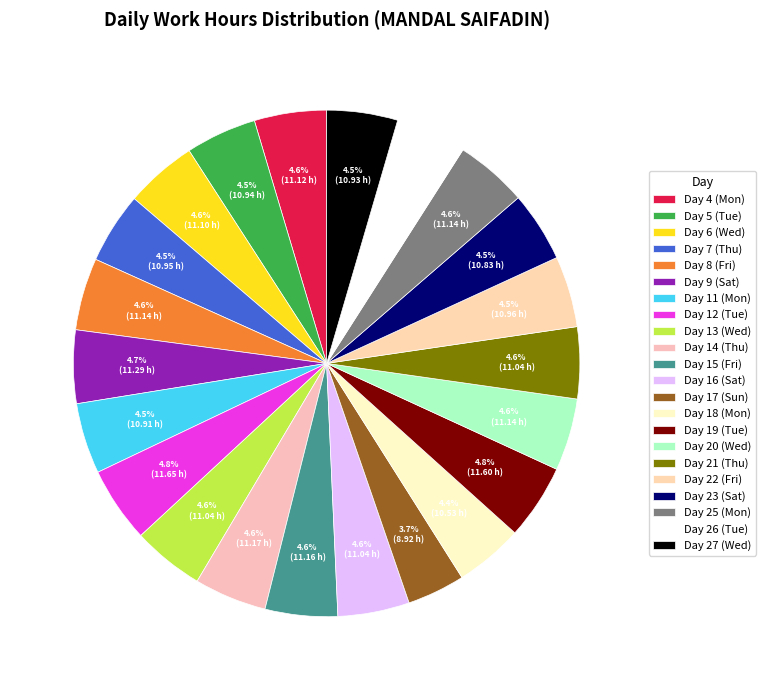

To the nearest percent, what percentage of the pie is Day 6 (Wed)?

5%